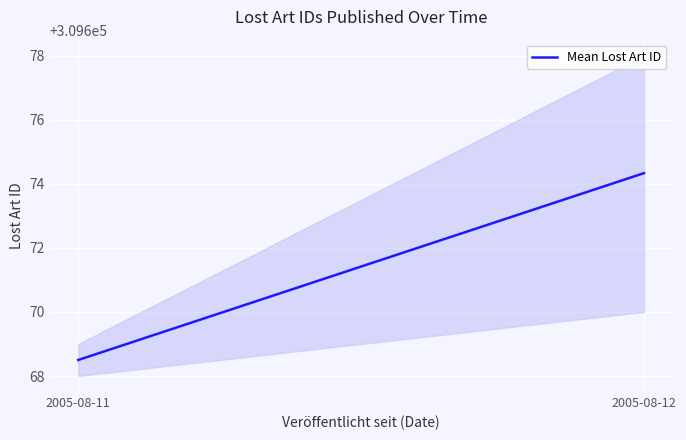

What is the average value?

309671.4